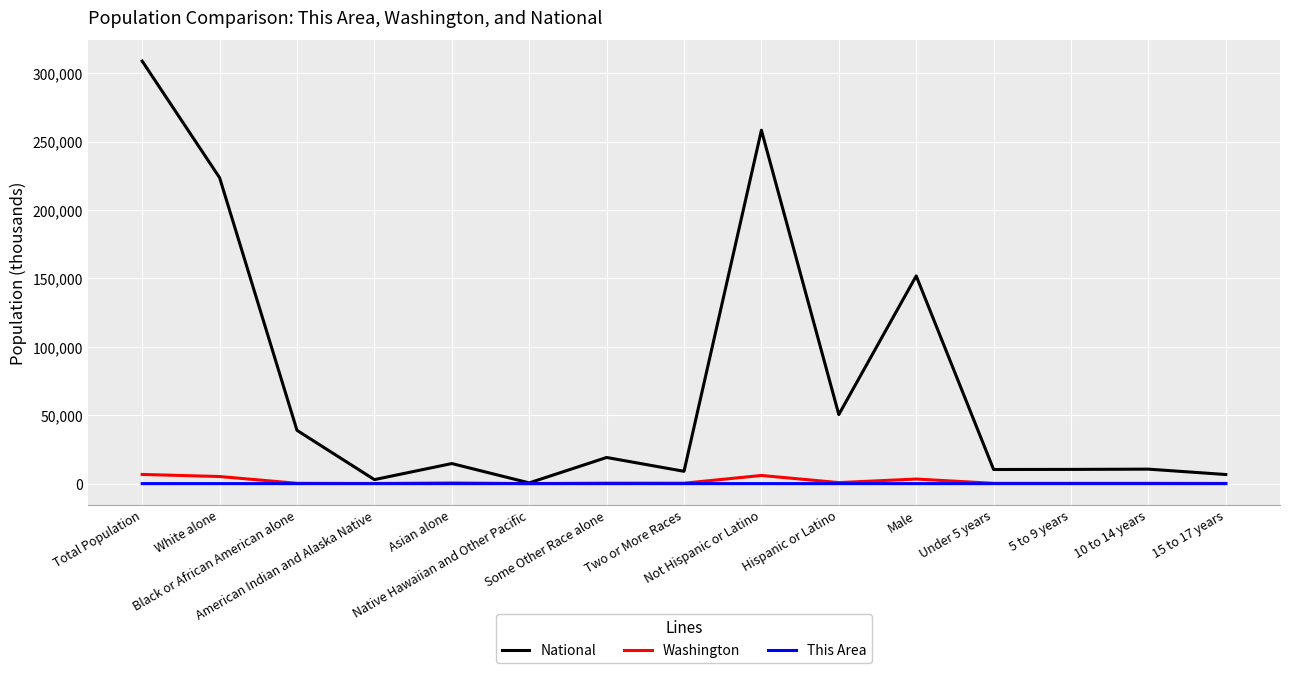

Count the number of data series in this chart.

3